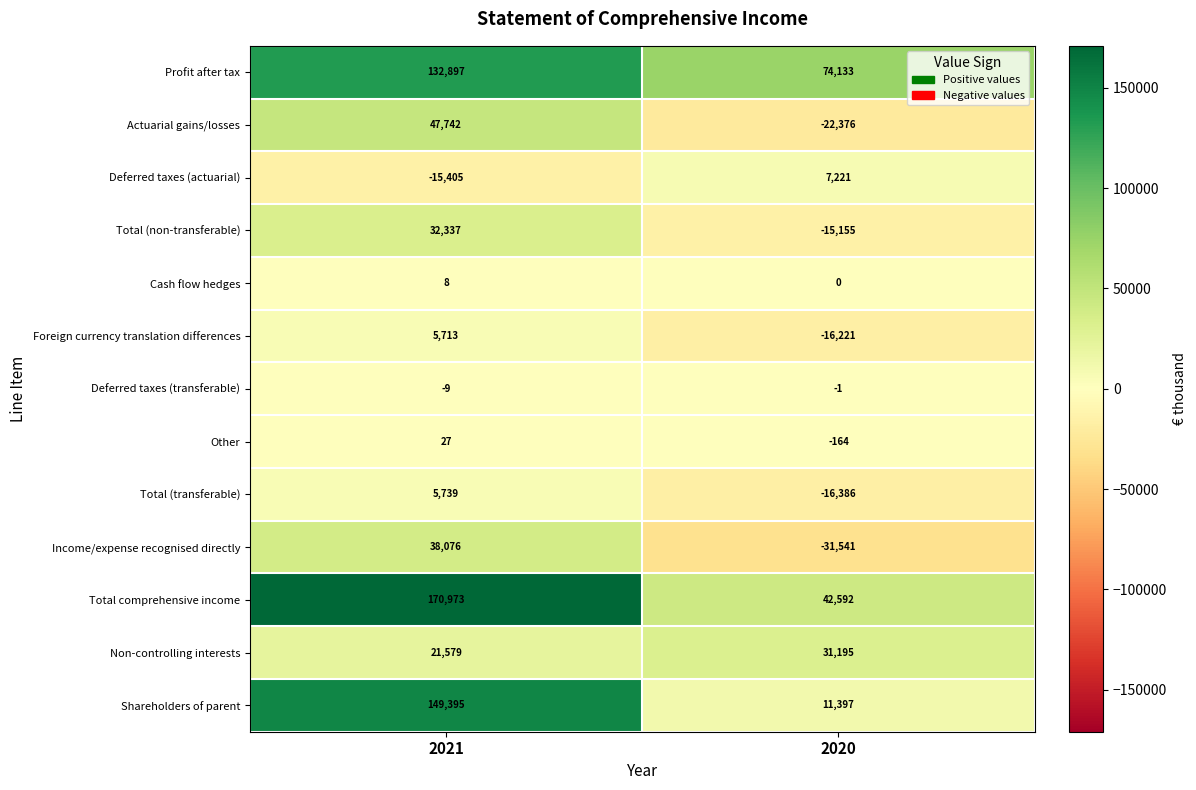

Between 2021 and 2020, which series saw the biggest shift?

Shareholders of parent